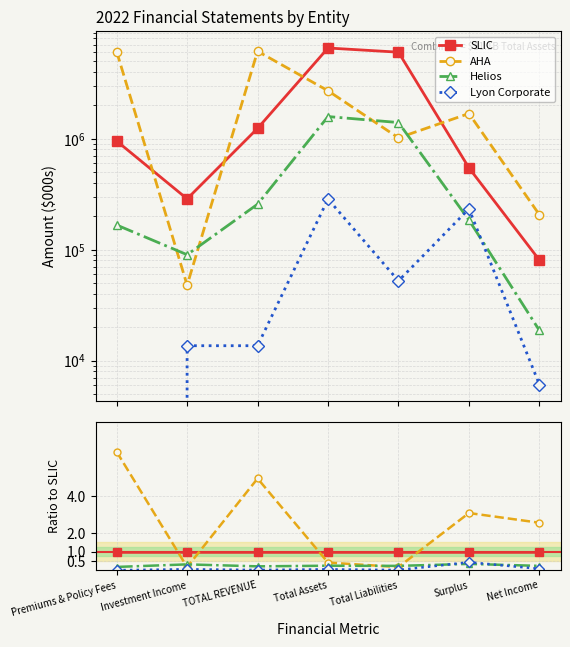

True or false: Lyon Corporate has a value of 0.0 at TOTAL REVENUE.

False